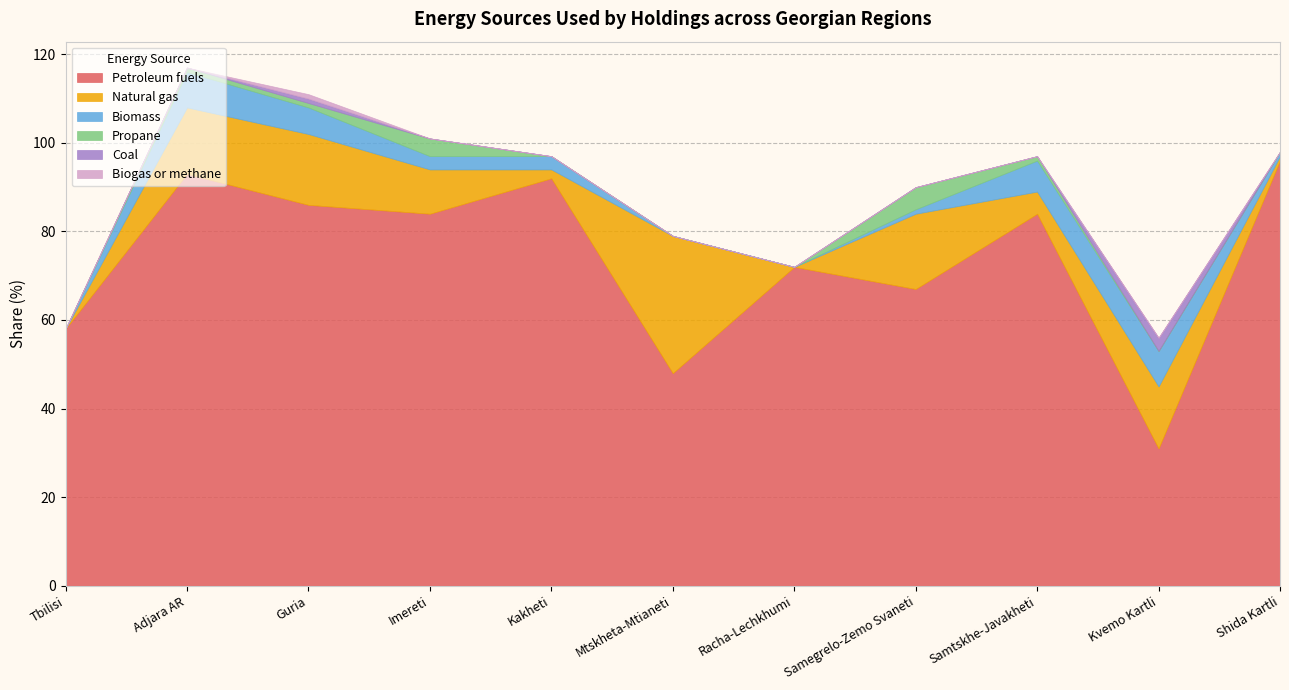

Between Samegrelo-Zemo Svaneti and Racha-Lechkhumi, which is larger?

Racha-Lechkhumi